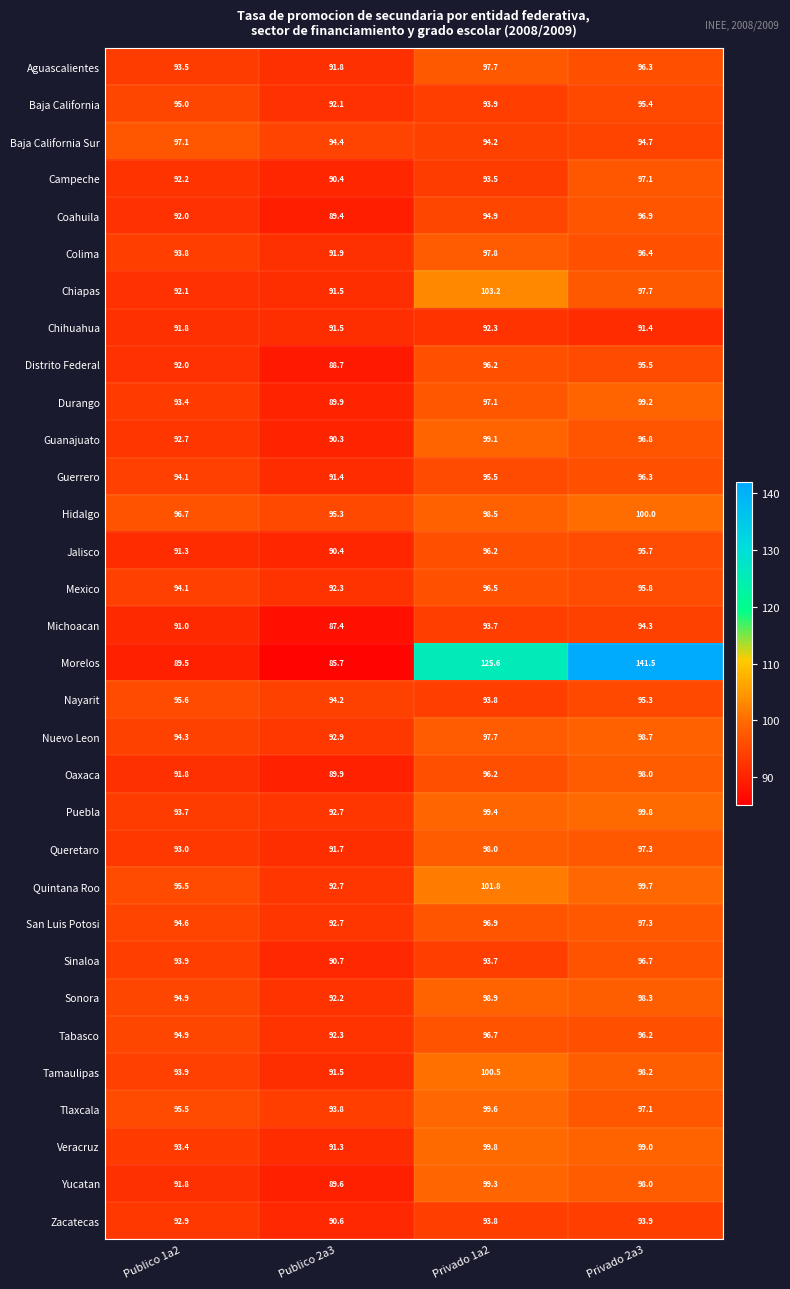

Rank the categories by Sonora value from lowest to highest.

Publico 2a3, Publico 1a2, Privado 2a3, Privado 1a2